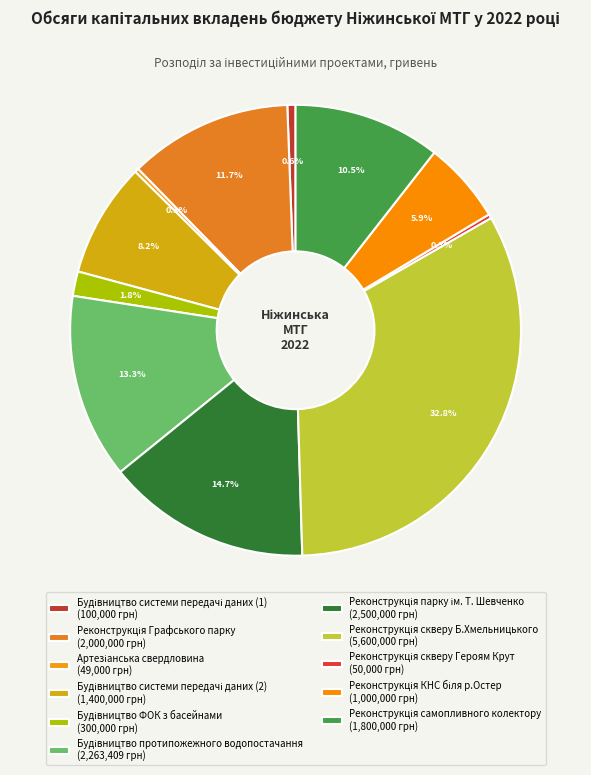

Which has a higher value, Реконструкція самопливного колектору or Реконструкція Графського парку?

Реконструкція Графського парку